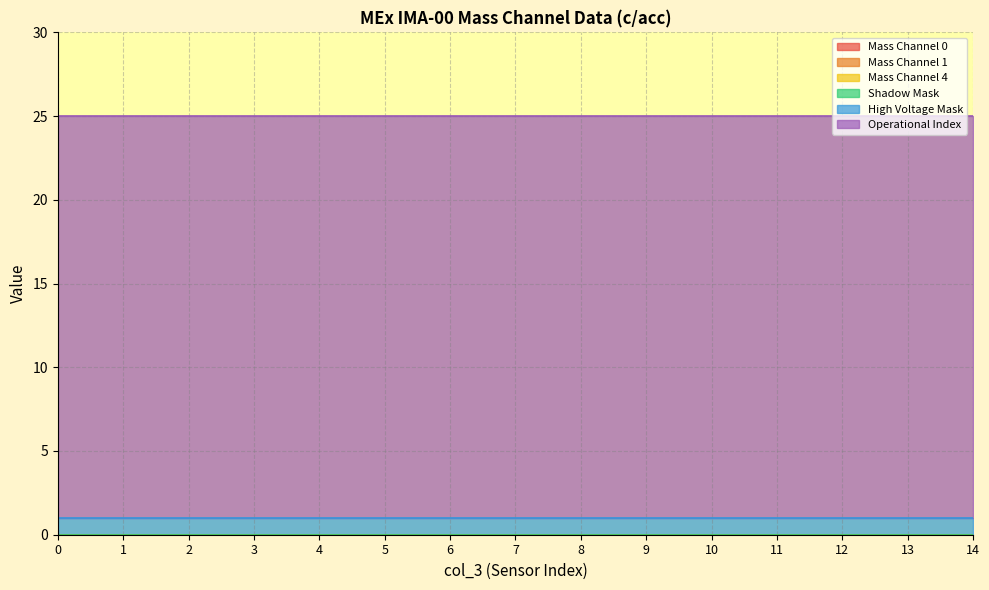

What is the difference between the highest and lowest values at 0?

24